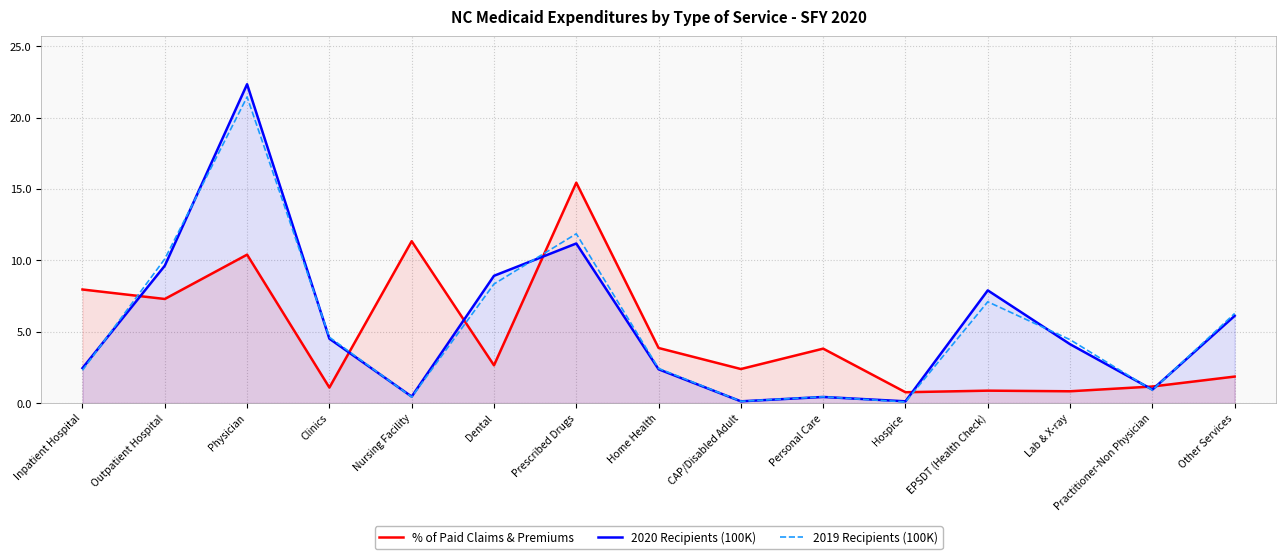

What is the total value across all series at Outpatient Hospital?

27.0